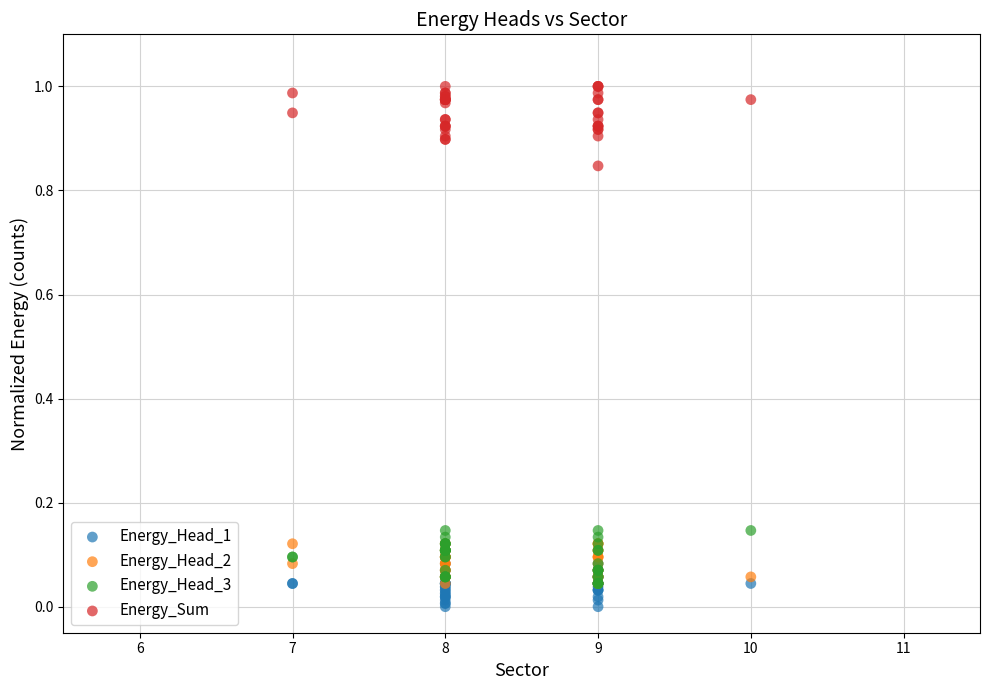

Which series reaches the maximum Y coordinate?

Energy_Sum